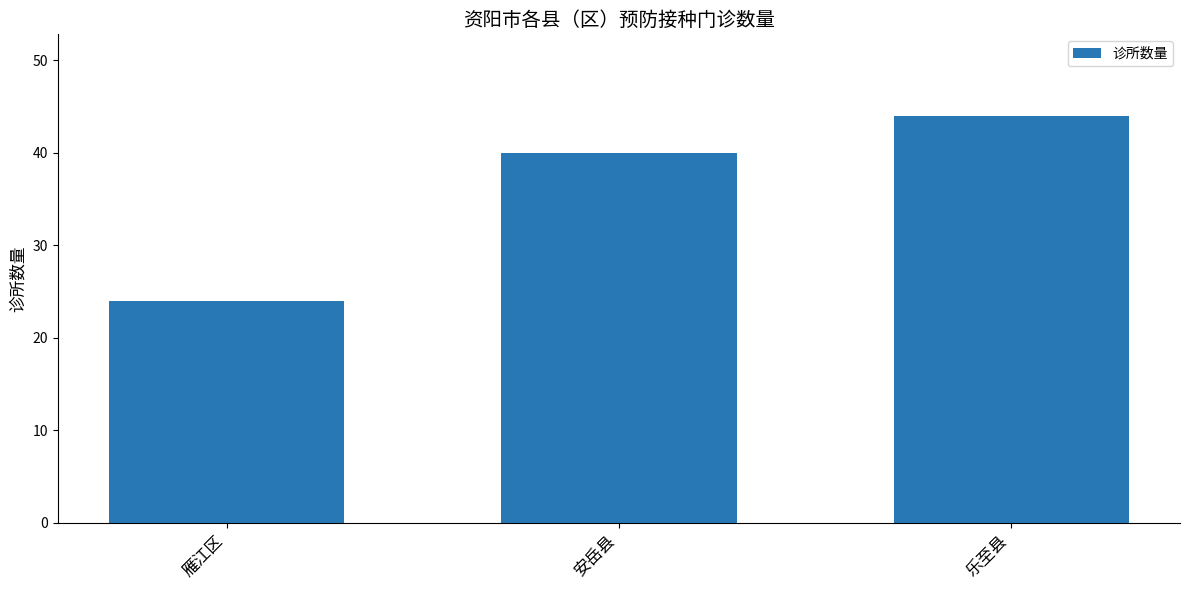

Reading left to right, what are all the values shown in this chart?

24	40	44